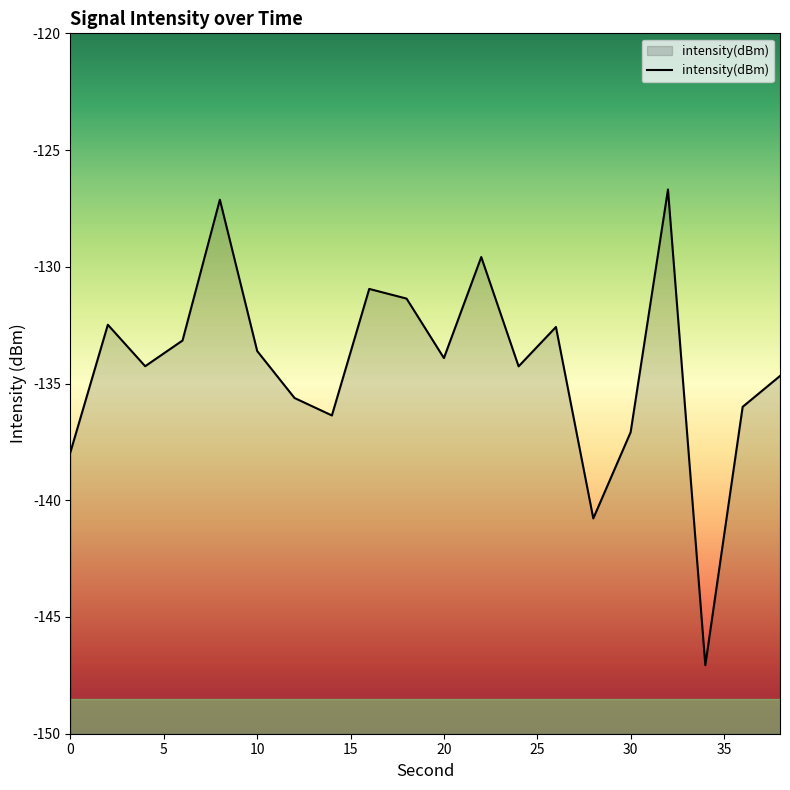

What is the smallest value displayed?

-147.1